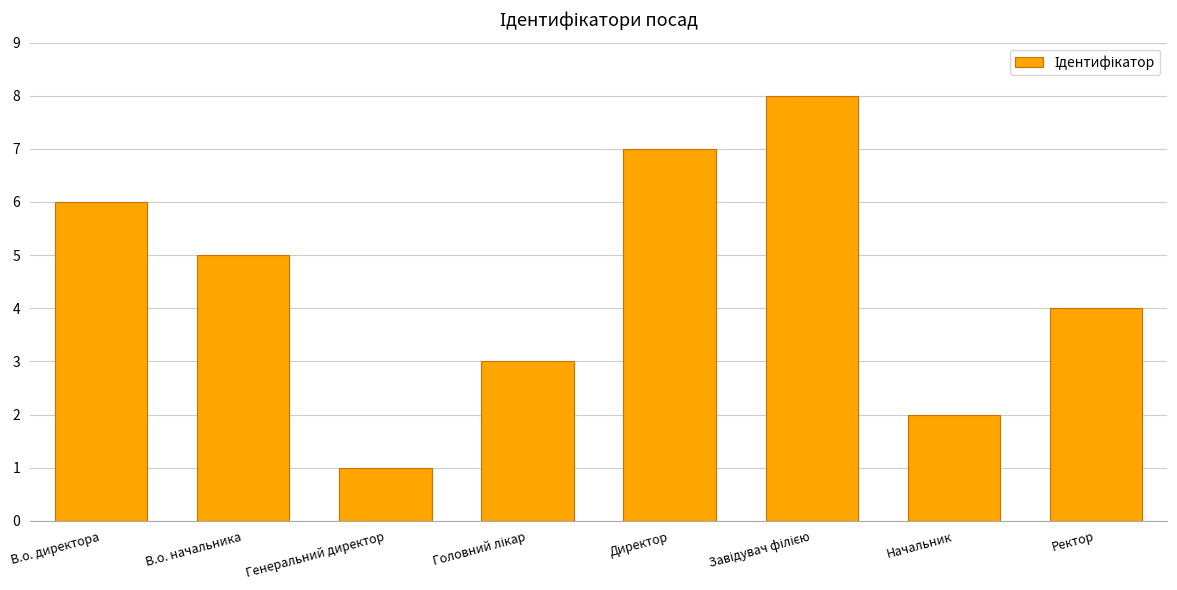

What is the sum of the values at В.о. директора and Ректор?

10